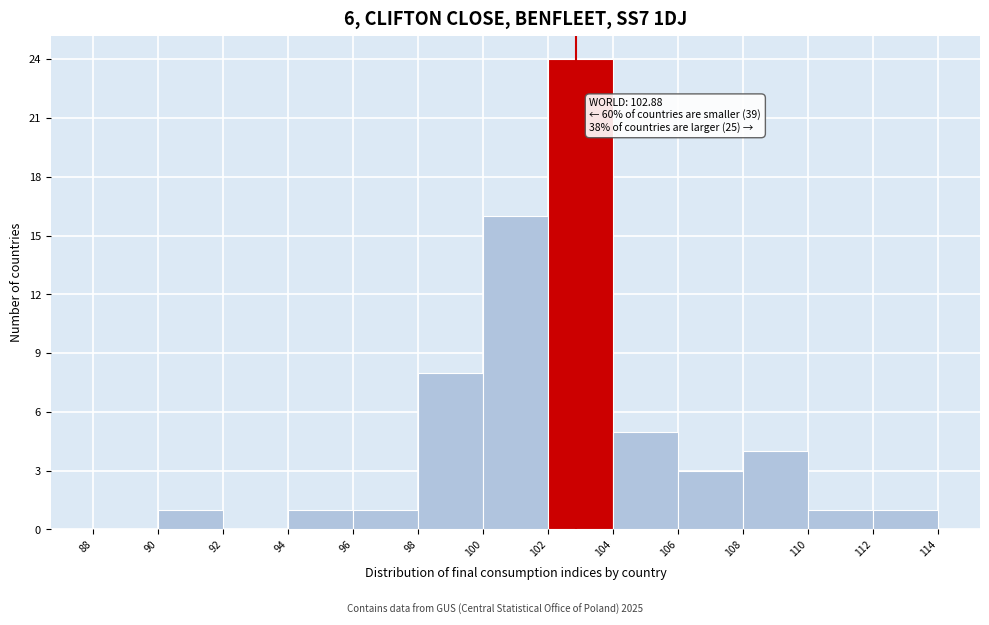

Which range on the x-axis has the tallest bar?

102 to 104